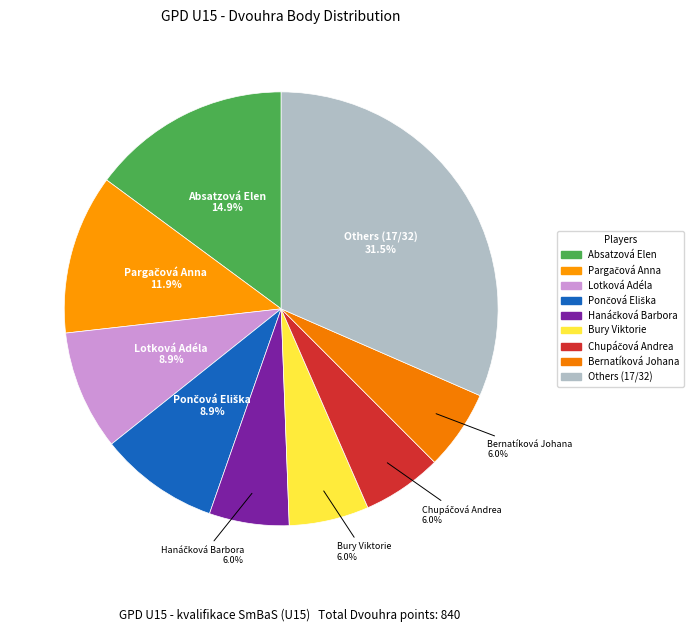

How many segments does this pie chart have?

9